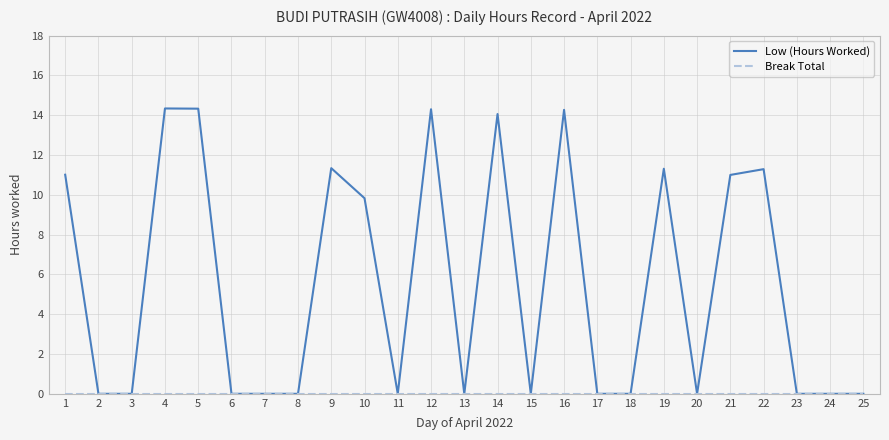

Between 7 and 21, which series saw the biggest shift?

Low (Hours Worked)